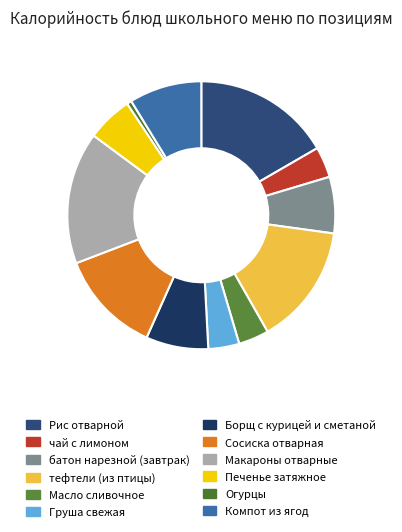

Rank the categories by value from highest to lowest.

Рис отварной, Макароны отварные, тефтели (из птицы), Сосиска отварная, Компот из ягод, Борщ с курицей и сметаной, батон нарезной (завтрак), Печенье затяжное, Груша свежая, чай с лимоном, Масло сливочное, Огурцы